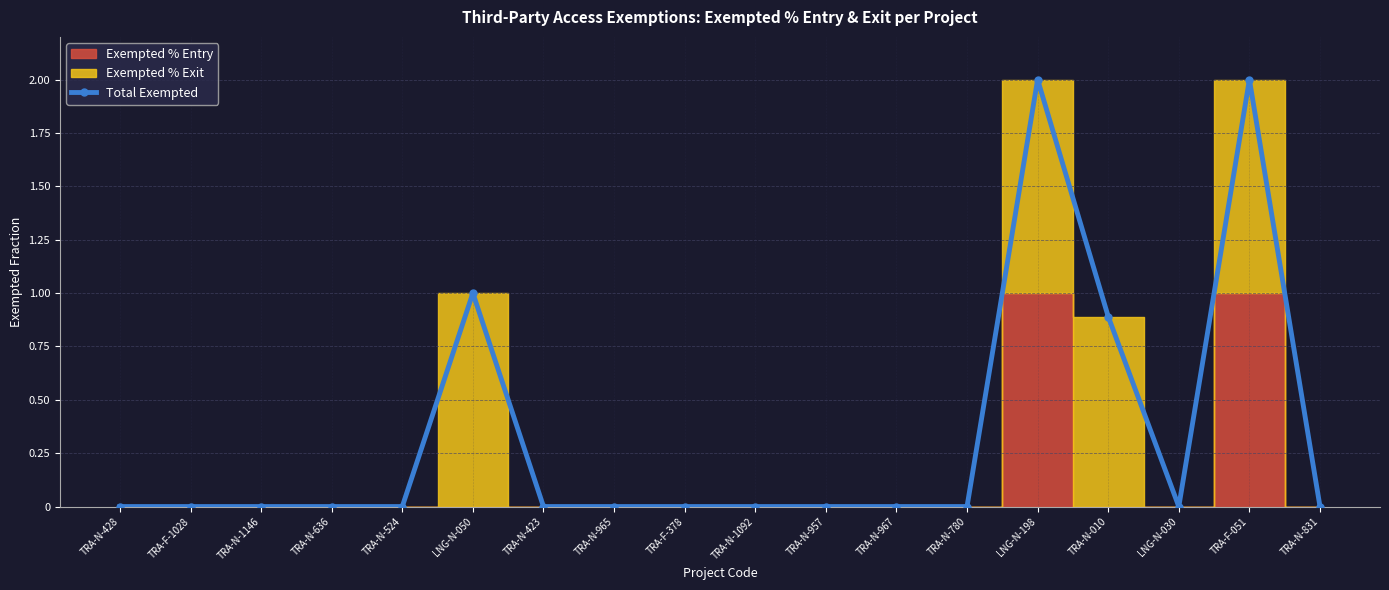

Does the chart have visible grid lines?

Yes